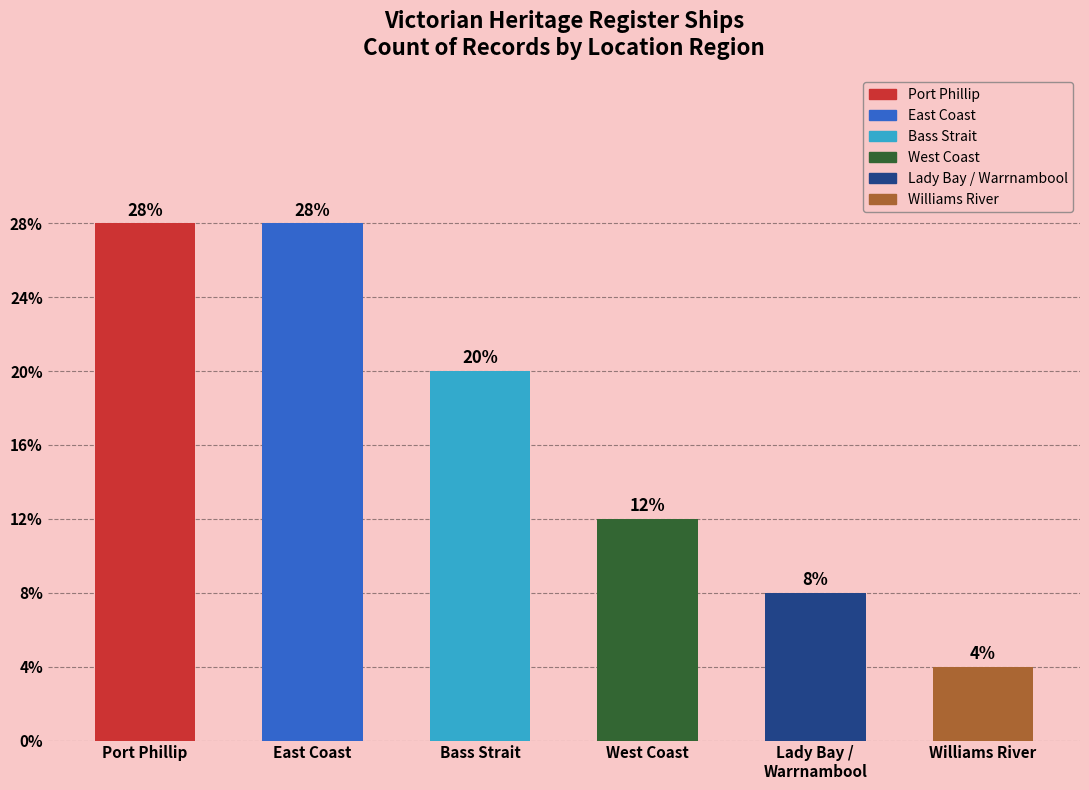

Does the chart contain any negative values?

No